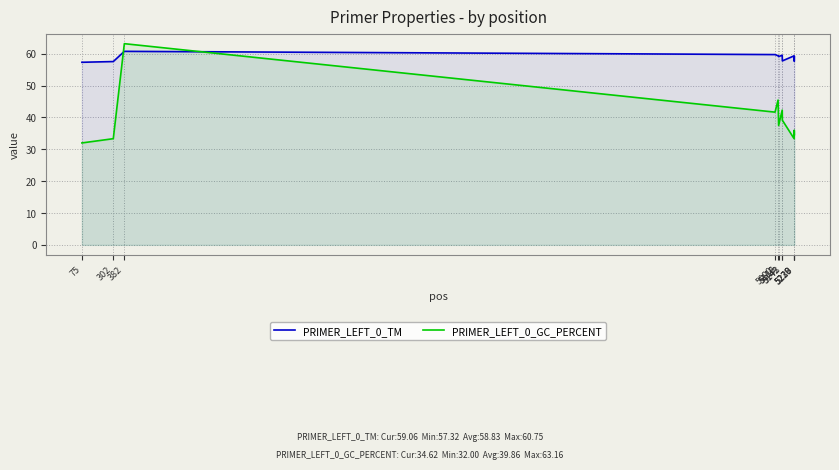

At which label does PRIMER_LEFT_0_TM reach its peak?

382